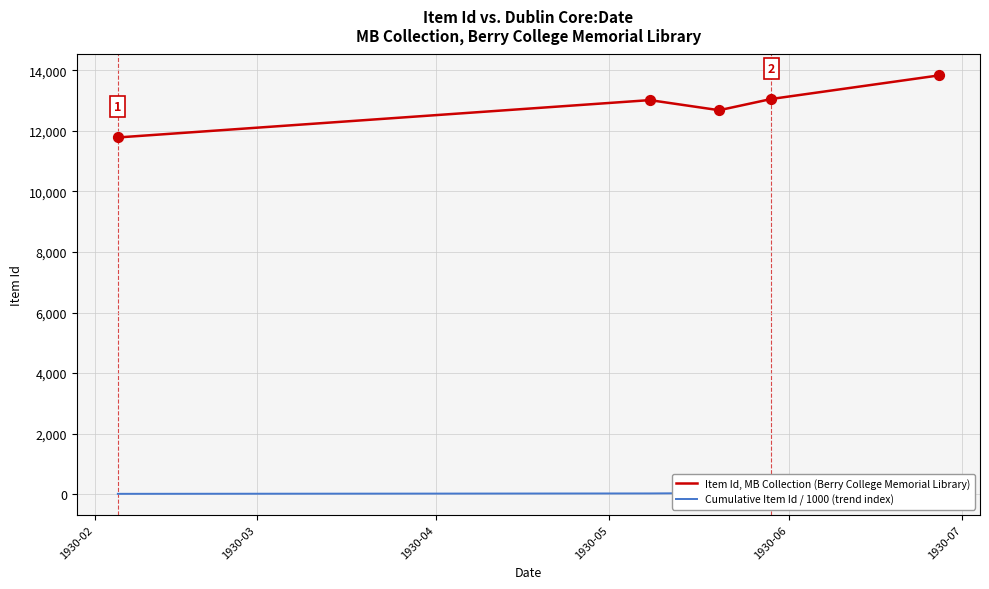

Which series contains the highest Y value?

Item Id, MB Collection (Berry College Memorial Library)